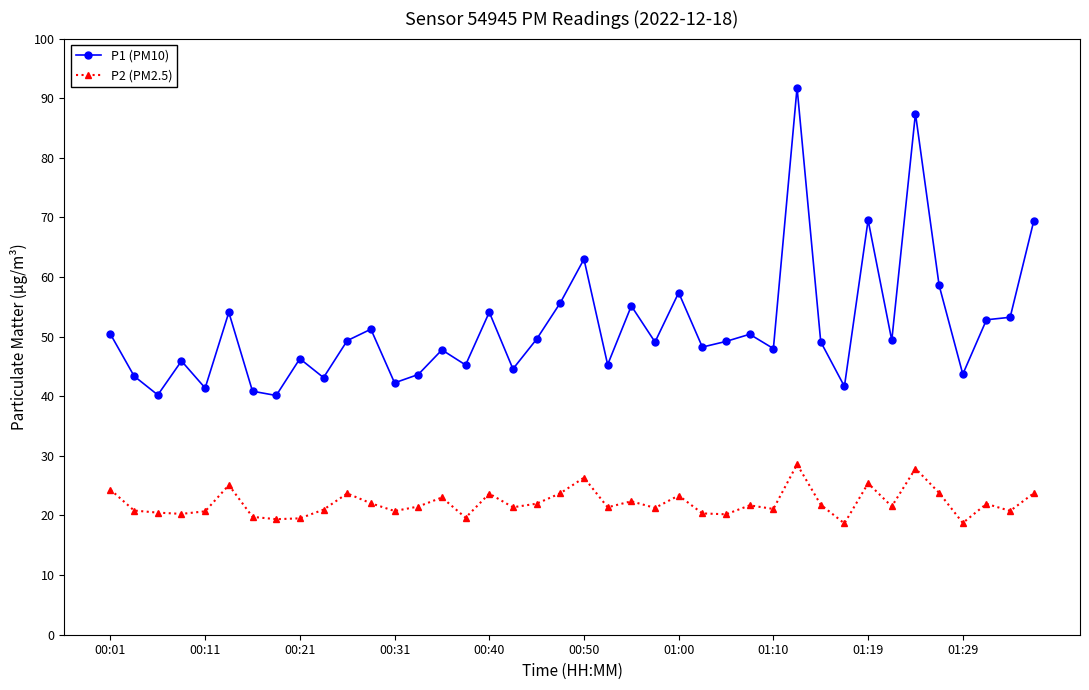

What is the difference between the second highest and second lowest values in the P2 (PM2.5) series?

9.1